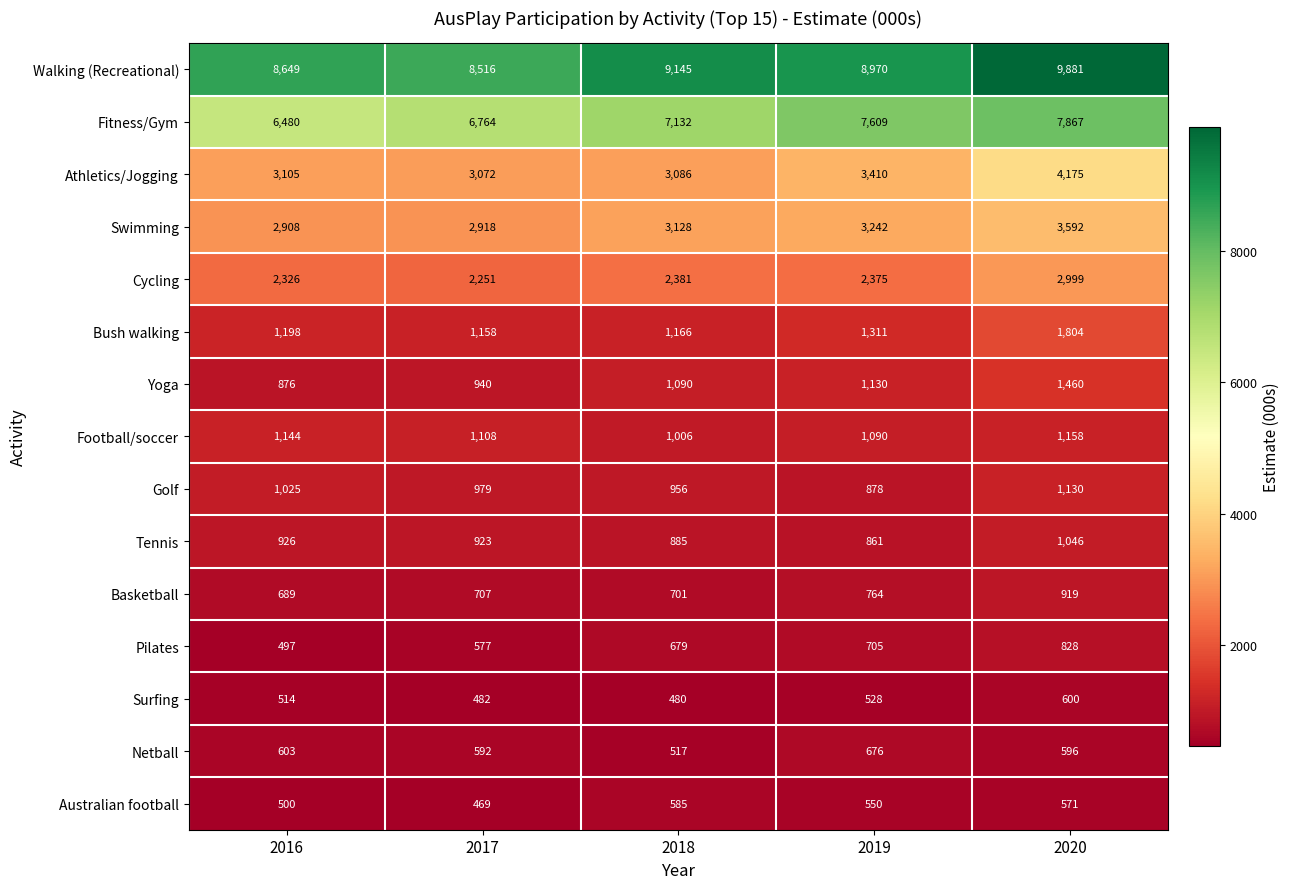

How many distinct data groups are displayed?

15